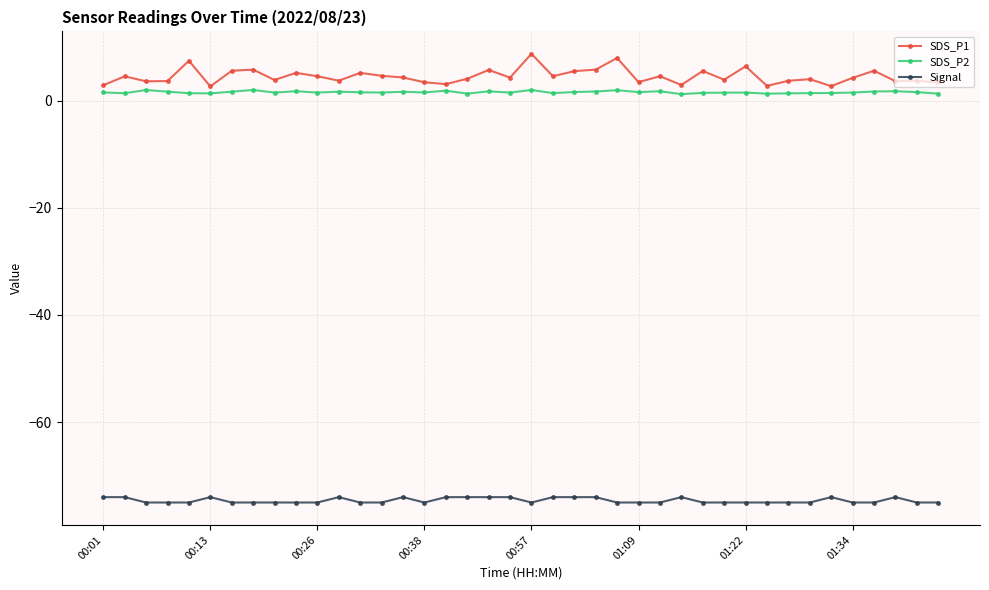

True or false: SDS_P2 has more than 0 points higher than both neighbors.

True